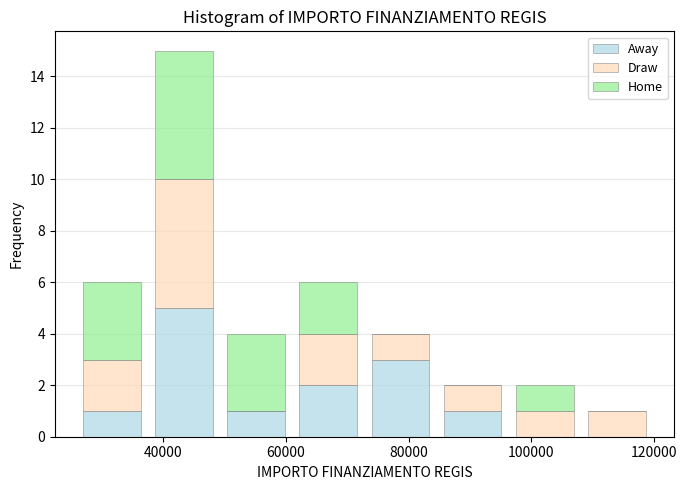

Reading left to right, list every stacked bar in this chart as the range it spans on the x-axis followed by its total height. Neither the bar edges nor the heights are printed on the chart, so give them approximately, as read against the axes.

26000 to 38000: 6
38000 to 50000: 15
50000 to 62000: 4
62000 to 72000: 6
72000 to 84000: 4
84000 to 96000: 2
96000 to 108000: 2
108000 to 120000: 1